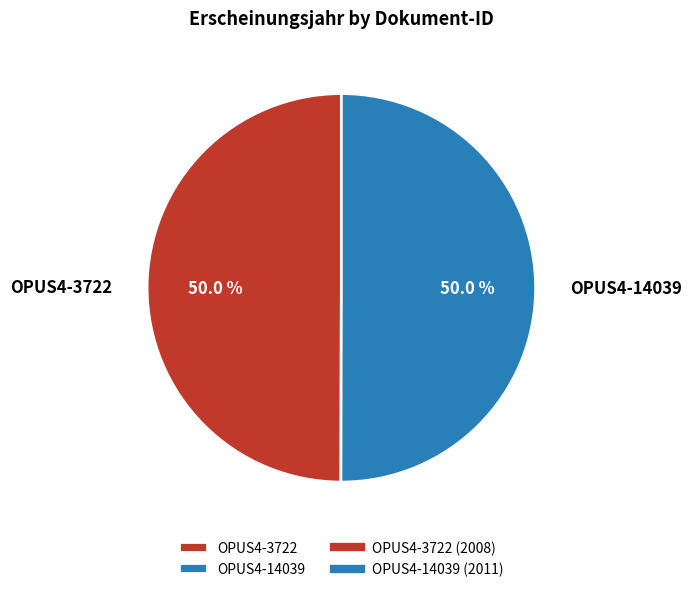

What is the ratio of the value at OPUS4-3722 to the value at OPUS4-14039?

1.0